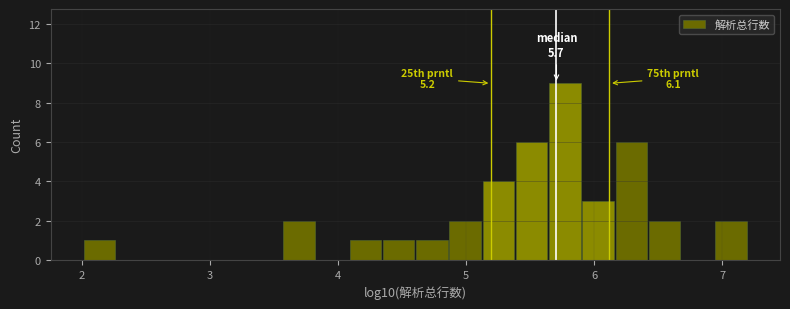

Read against the x-axis, roughly where is the centre of the tallest bar?

5.8